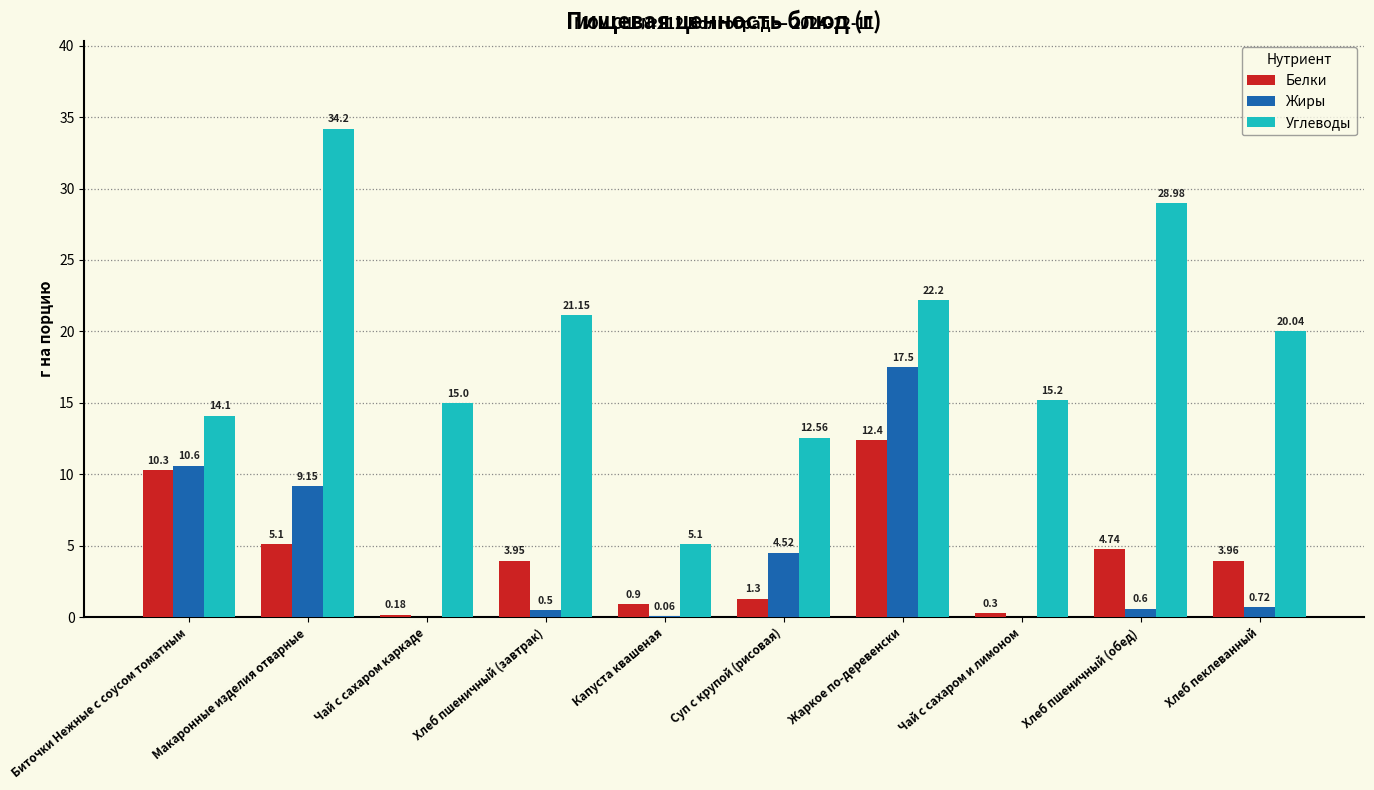

Which series has the largest total across all categories?

Углеводы